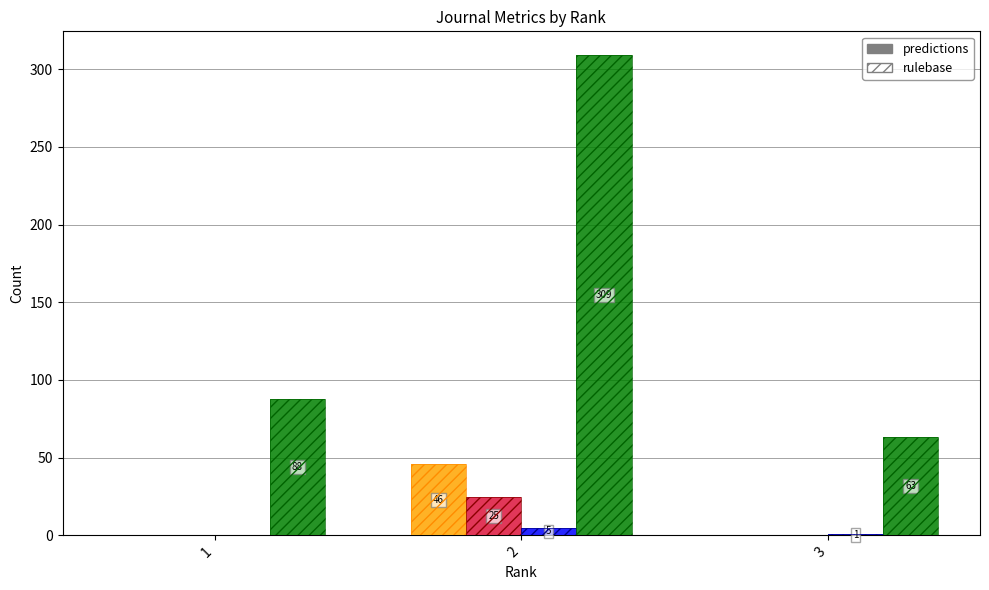

What is the difference between the second highest and minimum values in the Citable Docs. (3years) series?

1